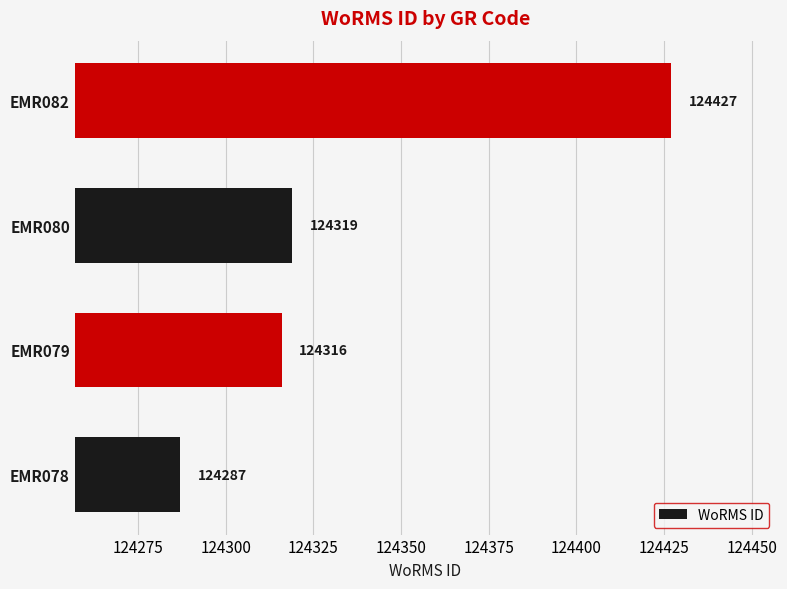

Is it true that the value at EMR080 is 124319?

True